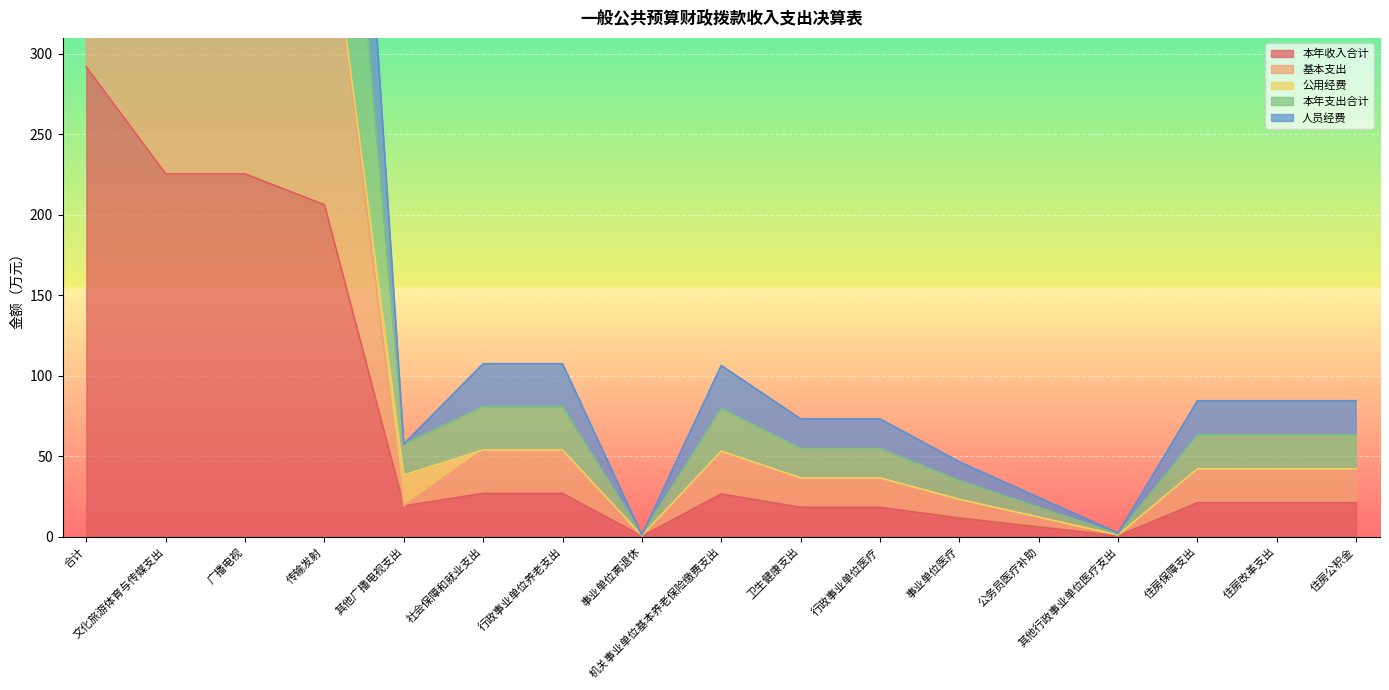

What is the maximum value for 本年收入合计?

291.9